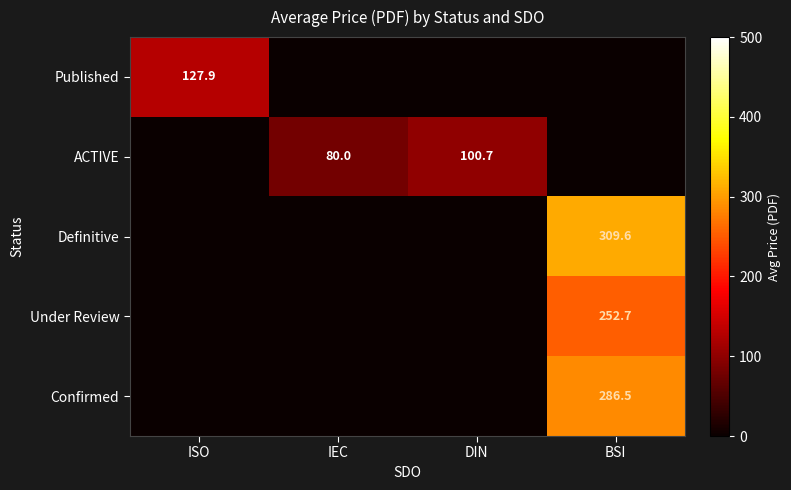

Is it true that Under Review equals 252.7 at BSI?

True